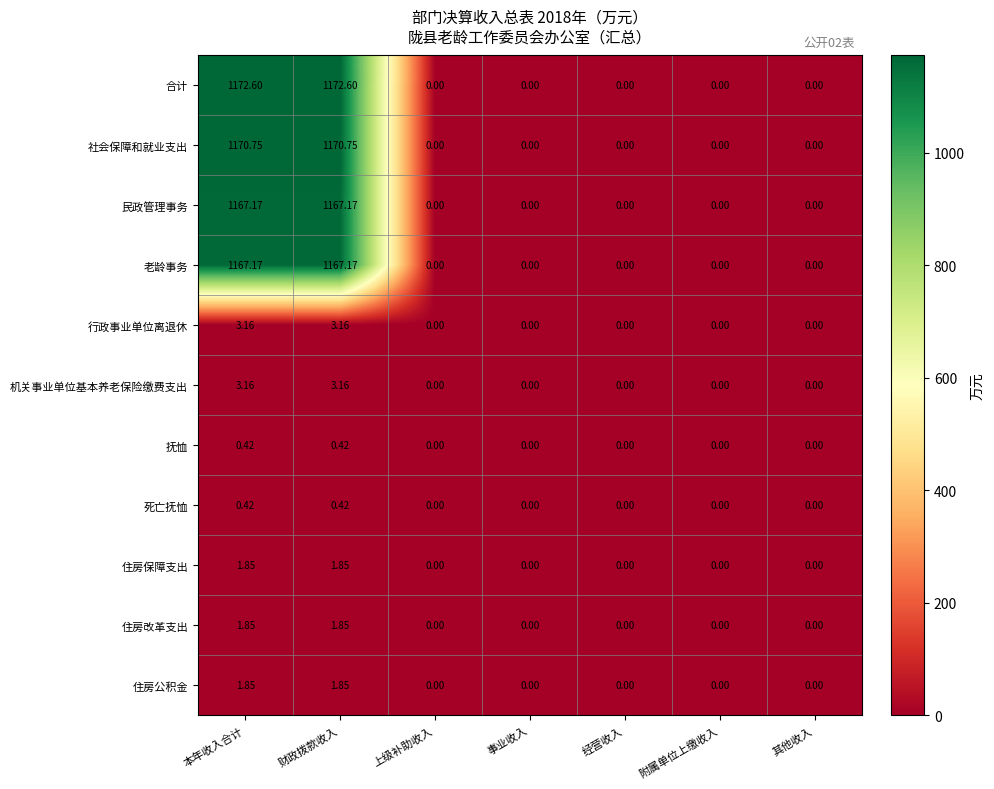

Which series has the widest spread of values?

合计